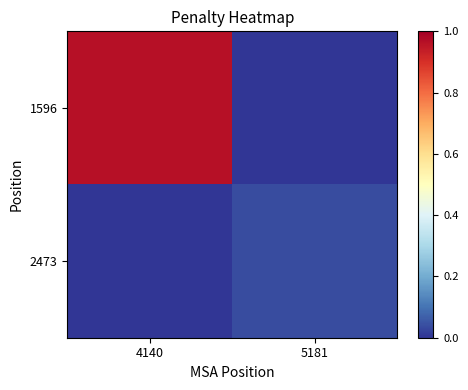

At which category is the sum across all series the highest?

4140